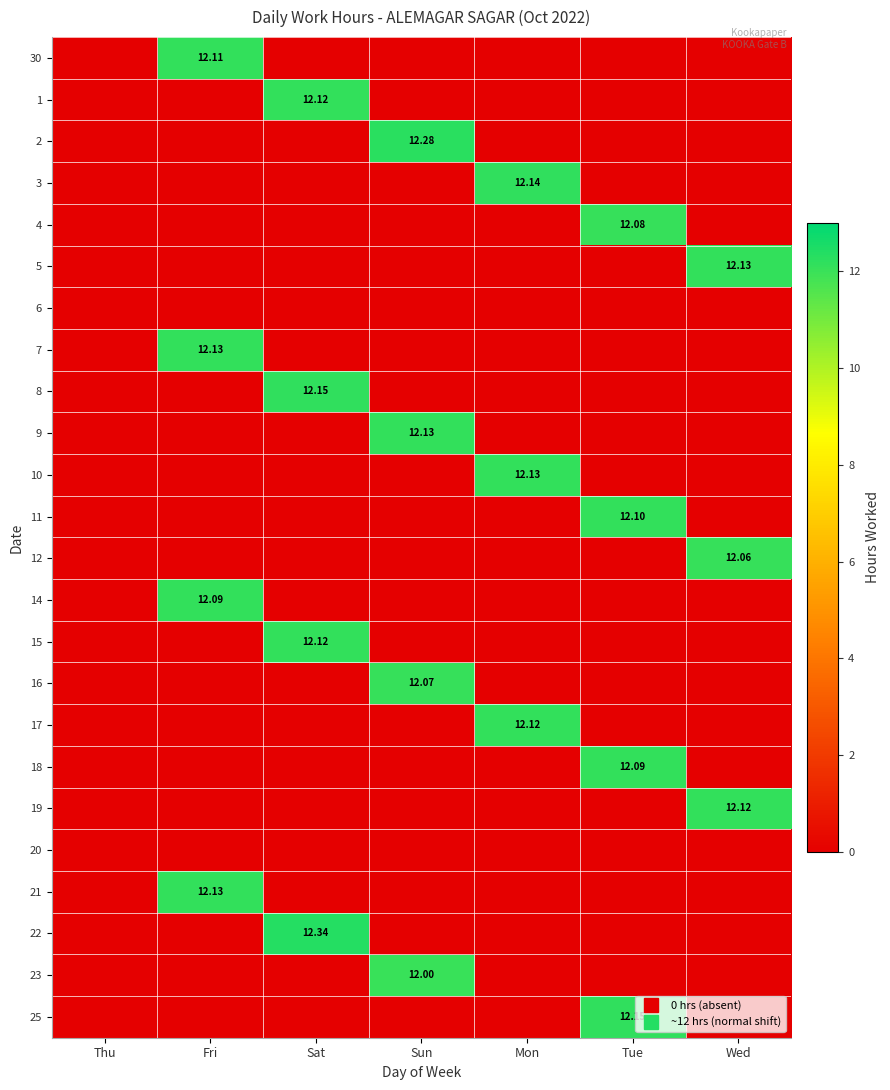

The value of 20 at Thu is 0.0. True or false?

True